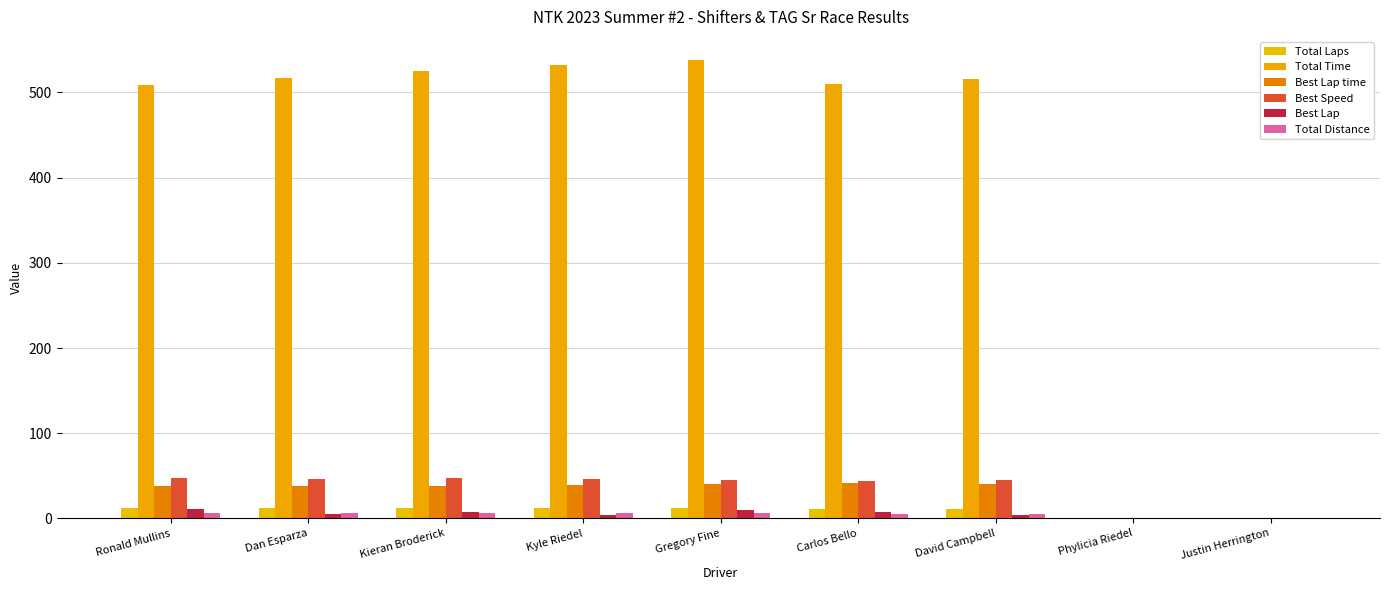

Between Gregory Fine and Justin Herrington, which series saw the biggest shift?

Total Time